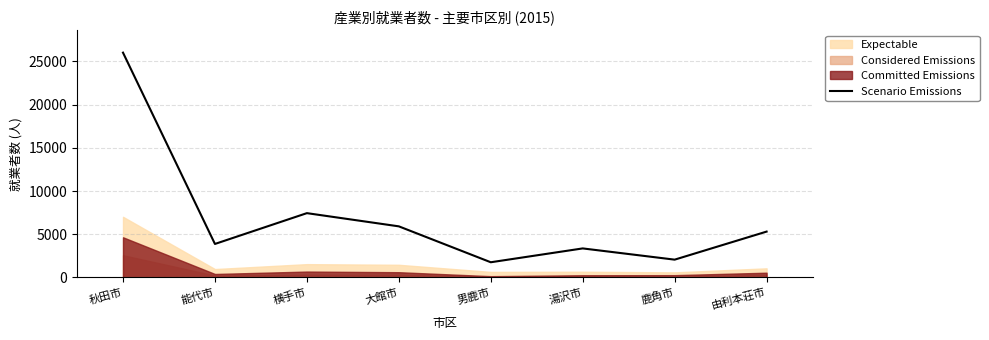

Which category has the highest value across all series?

秋田市